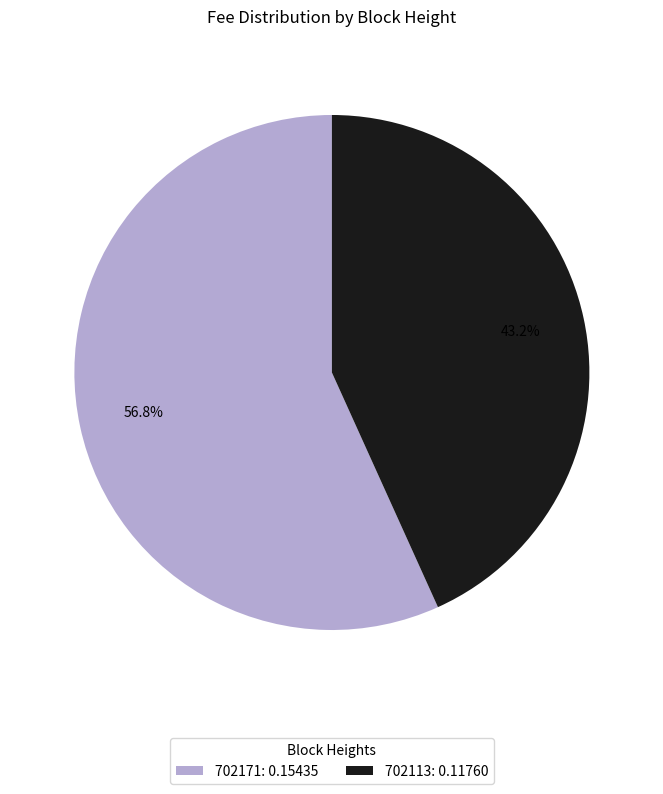

To the nearest percent, what is the difference between the largest and smallest slice percentages?

14%